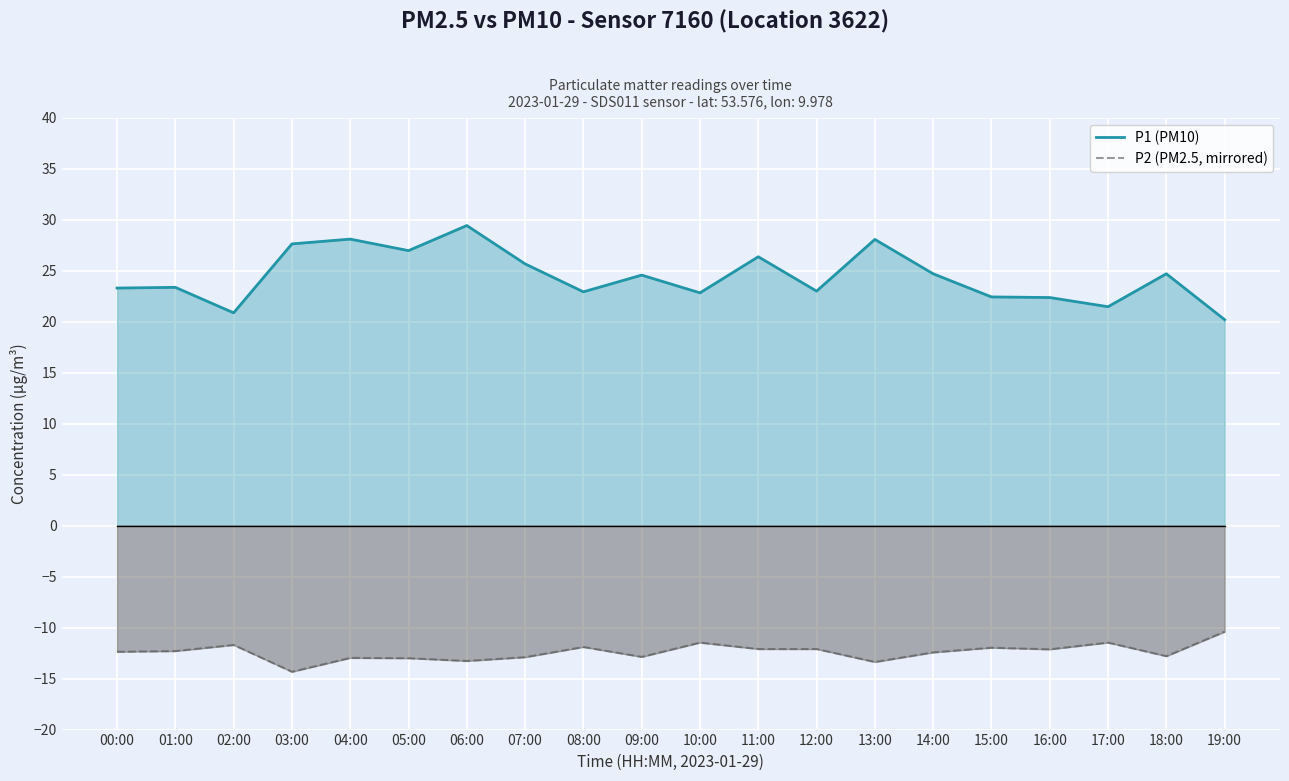

Does the chart display data point markers on the line(s)?

No